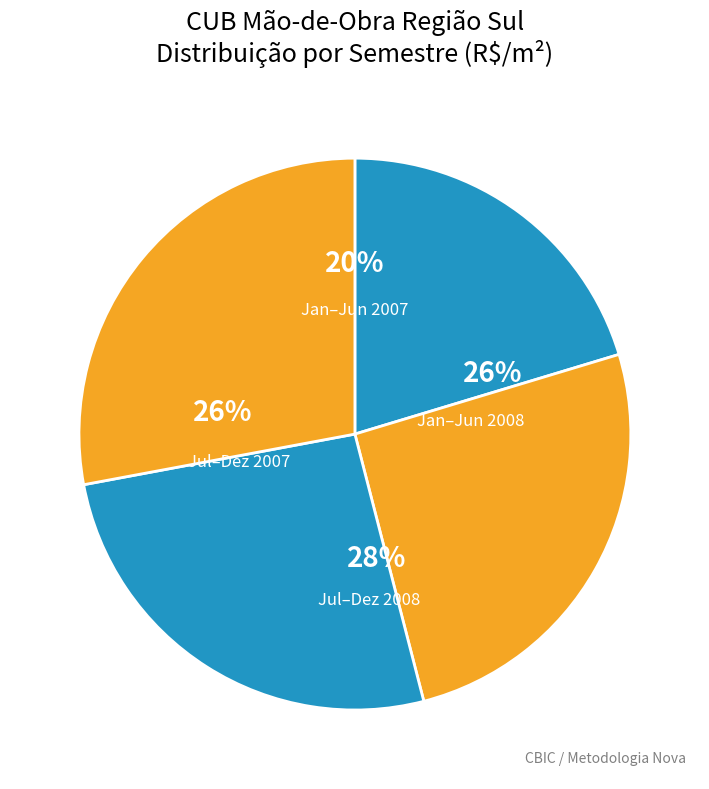

Is there a majority slice in this chart?

No